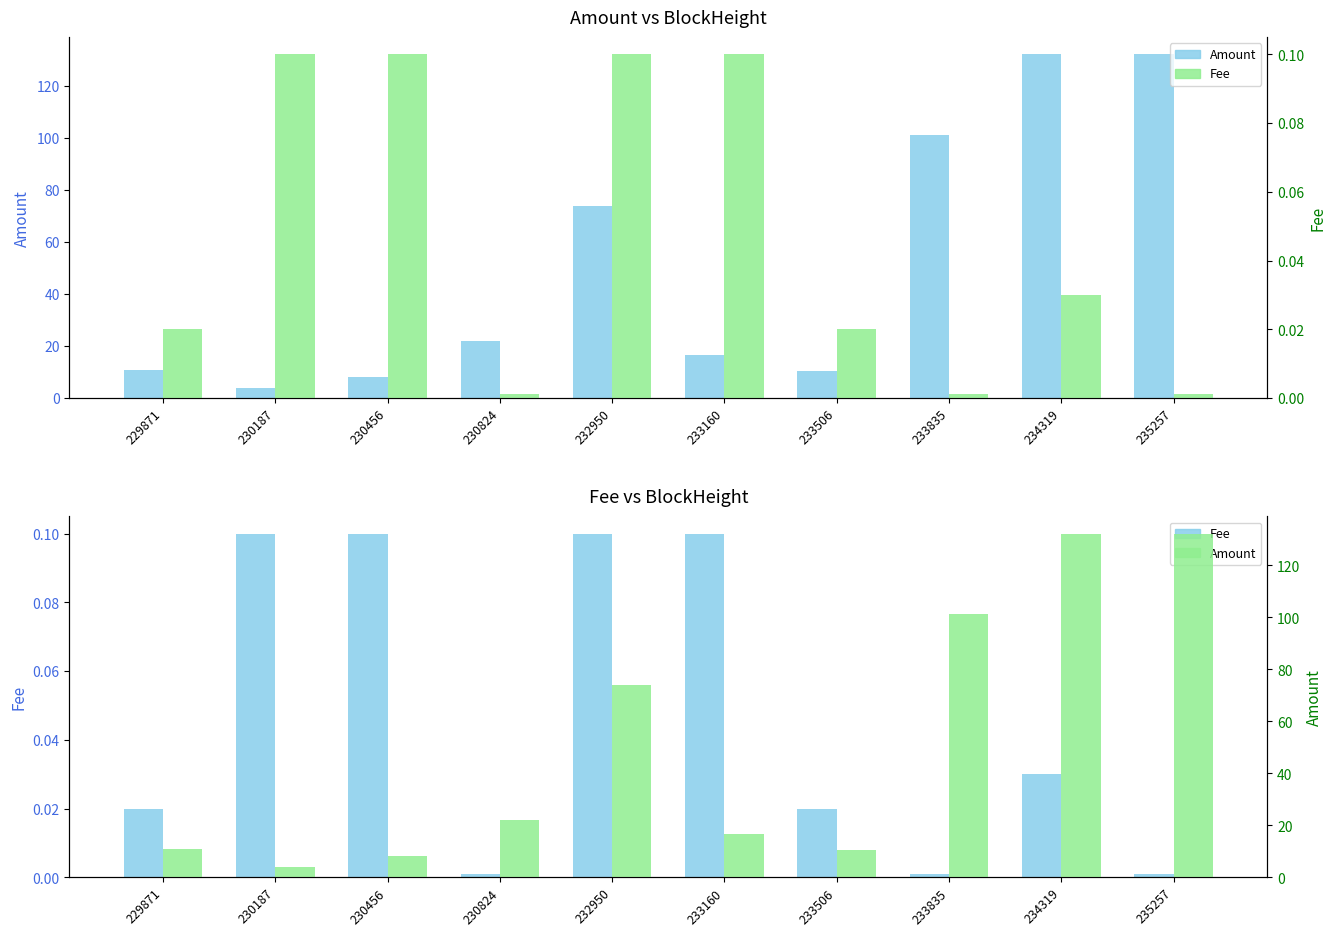

How many categories are shown in the chart?

10